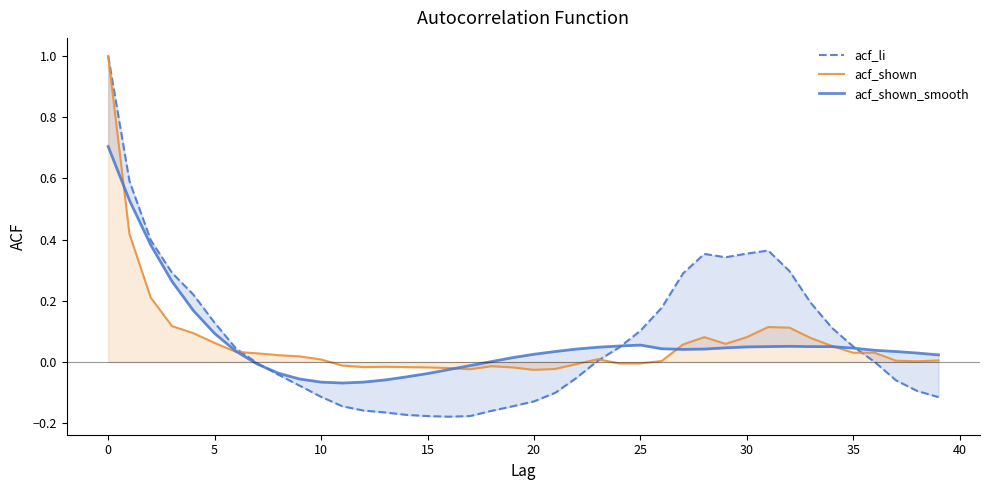

Which series ends up on top after the final intersection of acf_shown and acf_li?

acf_shown